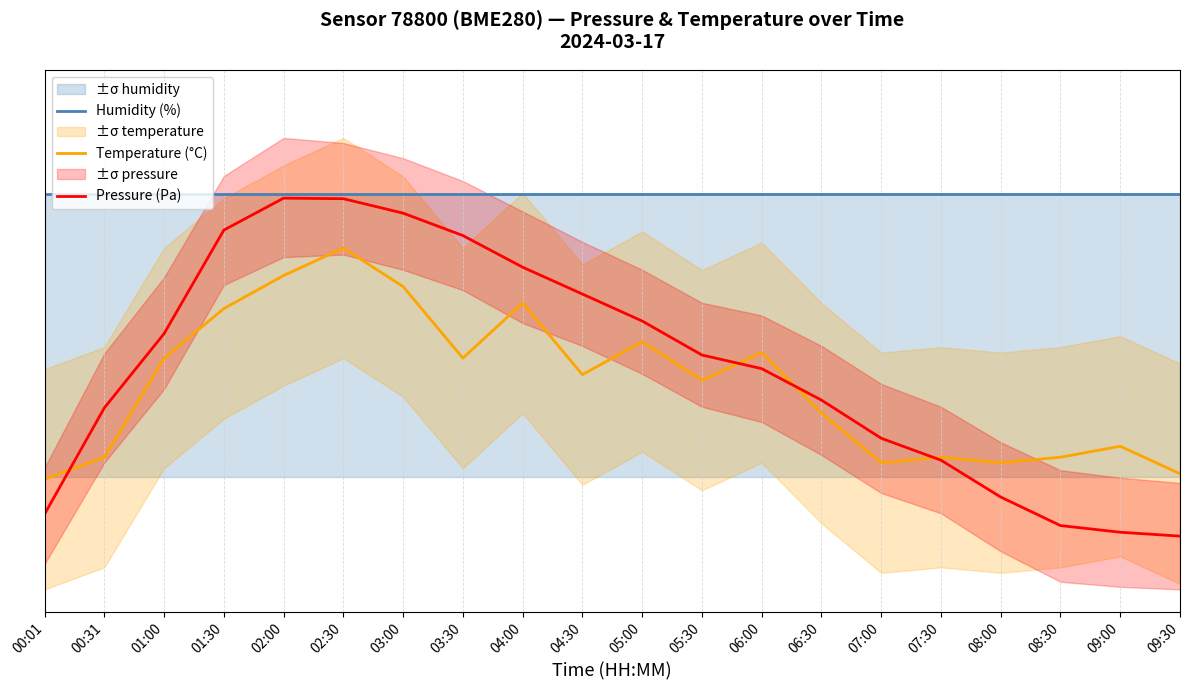

Rank the series by their maximum value, from highest to lowest.

Humidity (%), Pressure (Pa), Temperature (°C)